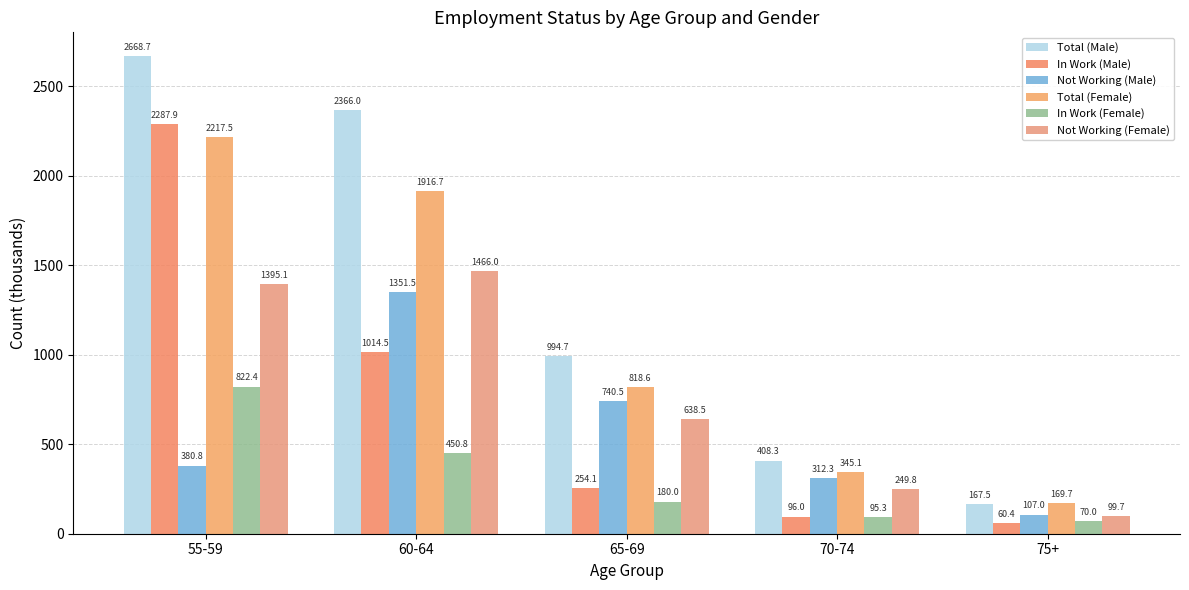

What is the label of the 3rd bar from the right?

65-69